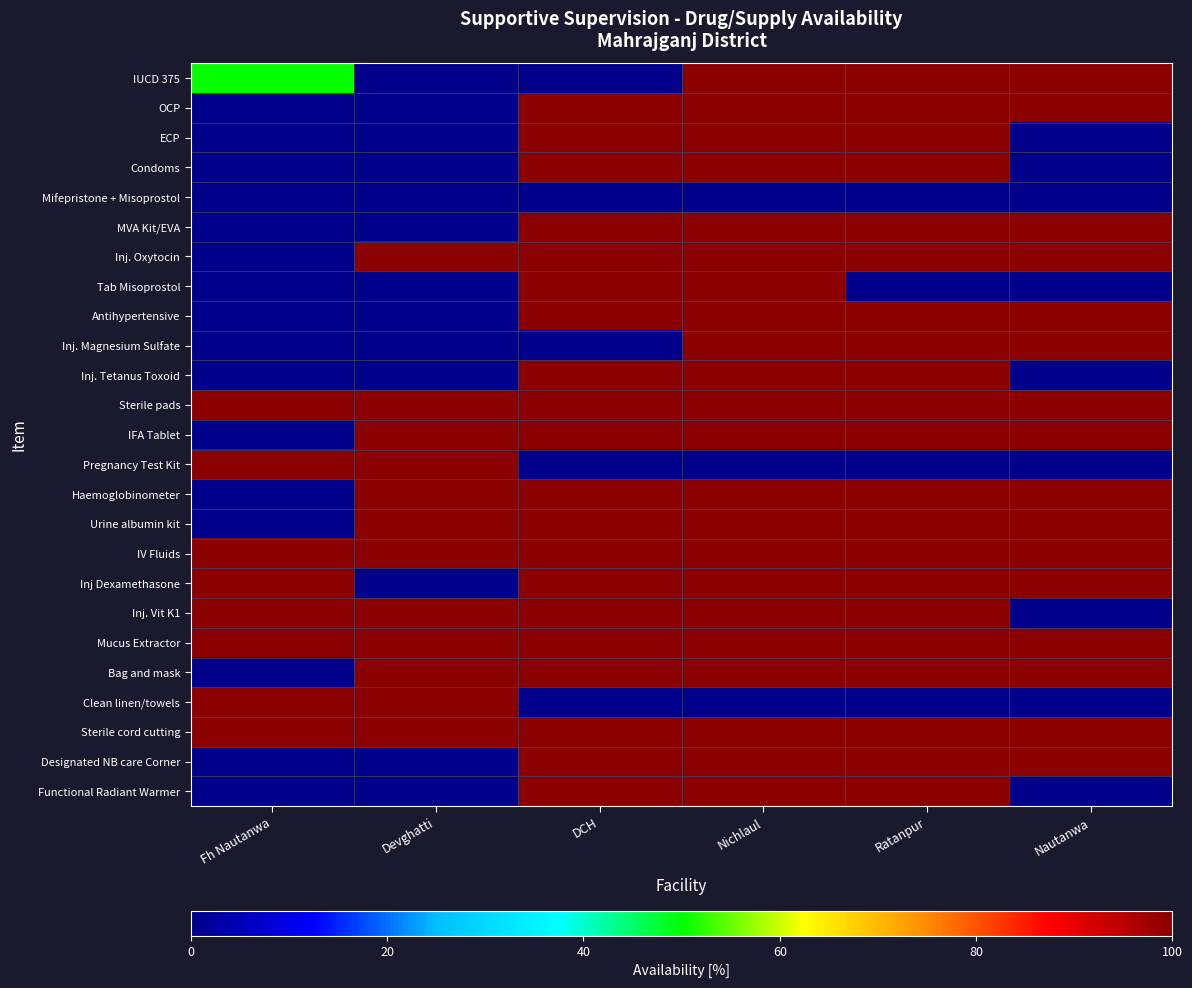

At how many categories does at least one series exceed 91?

6